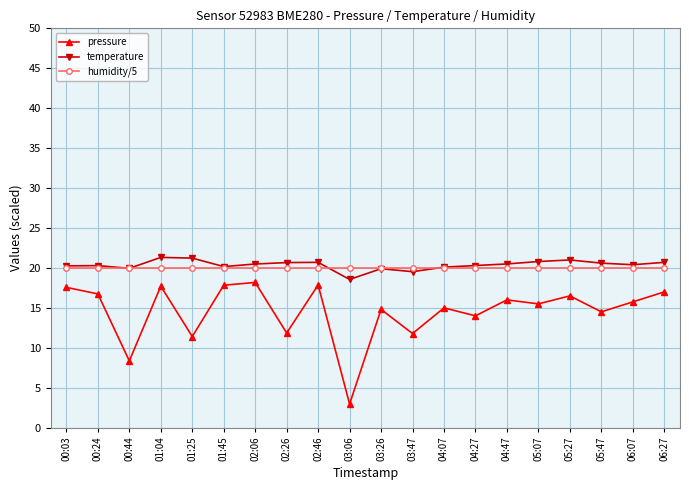

Does the chart have visible grid lines?

Yes